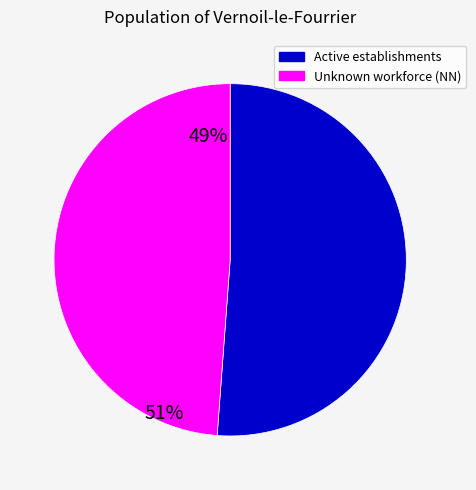

Does any single category account for the majority?

Yes